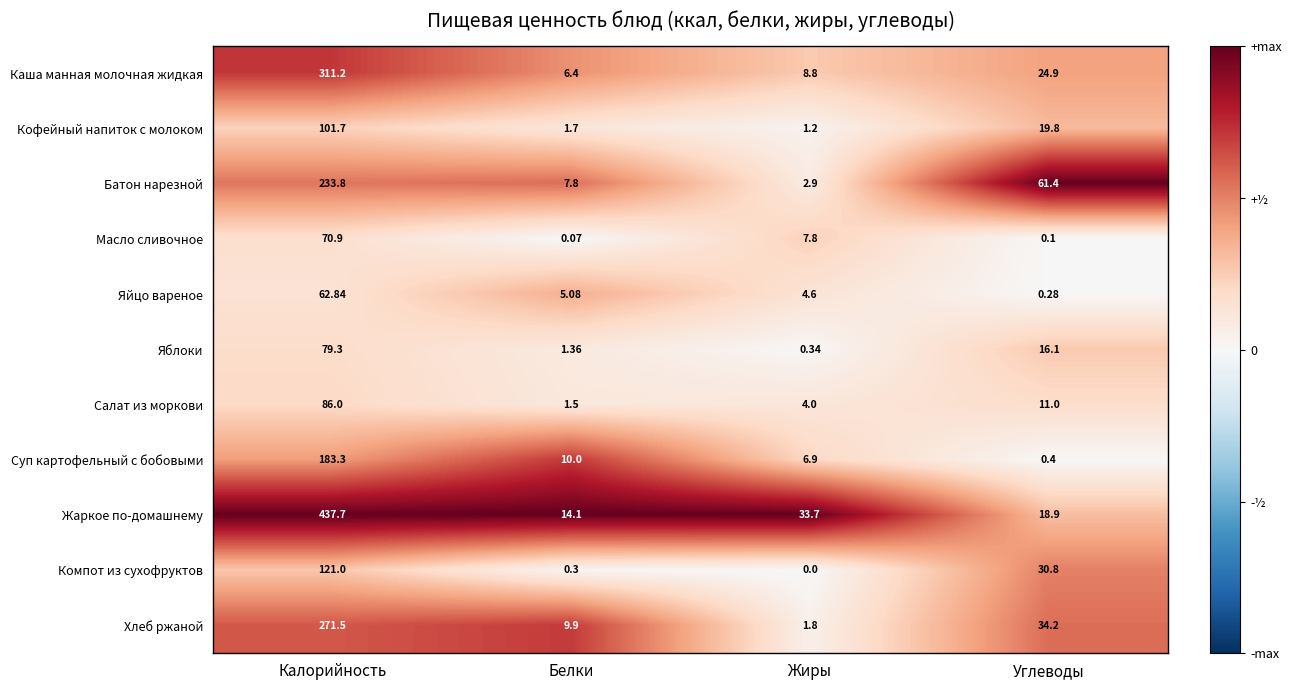

Which series has the largest total across all categories?

Жаркое по-домашнему